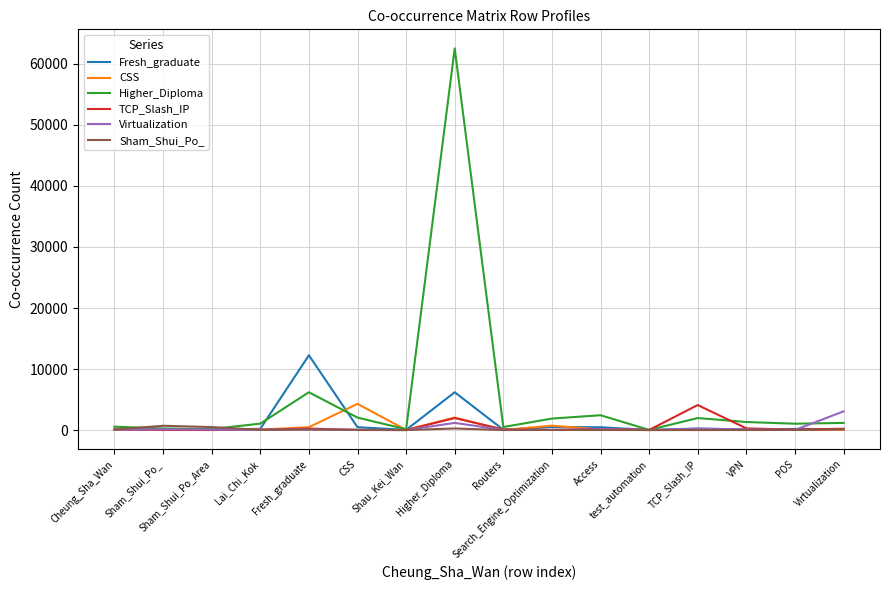

What is the greatest value displayed?

62542